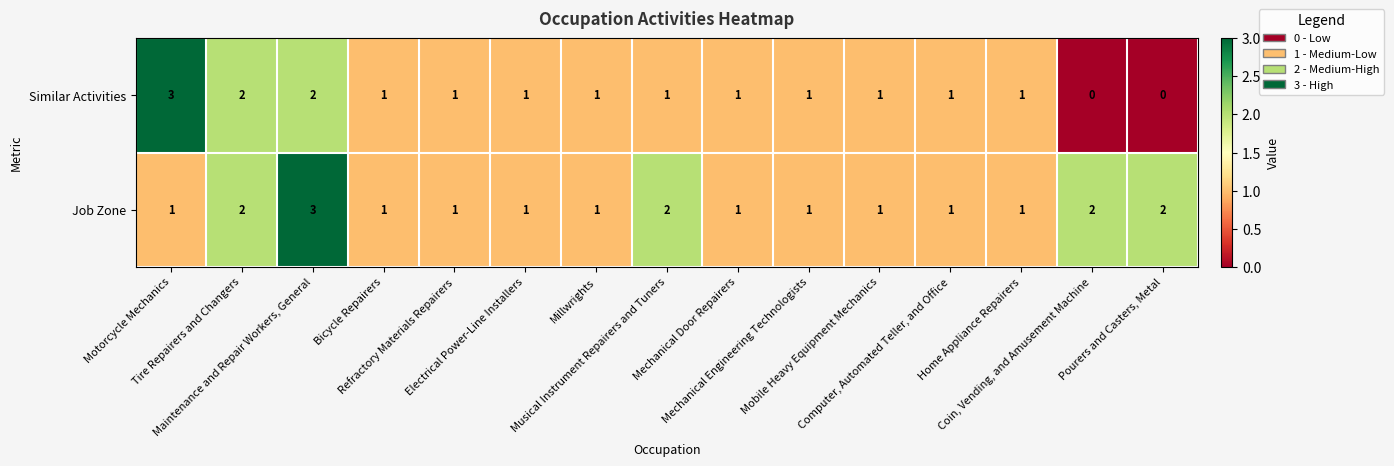

Which series has the widest spread of values?

Similar Activities